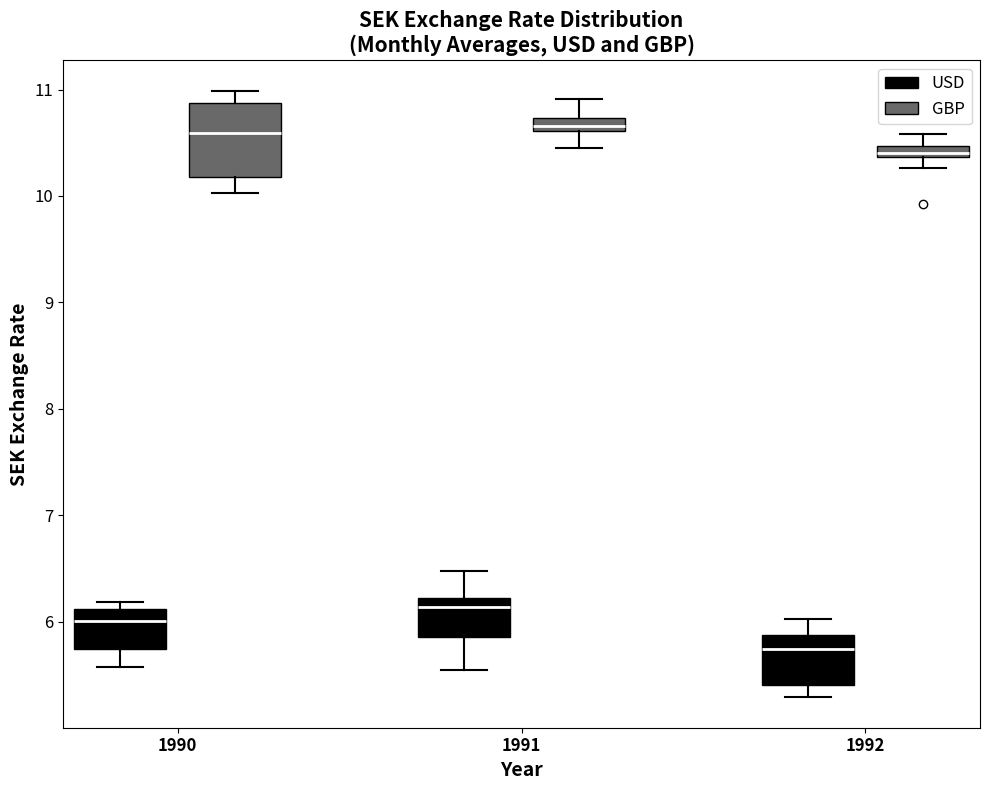

Which box is the tallest, from its lower edge to its upper edge?

1990 (GBP)